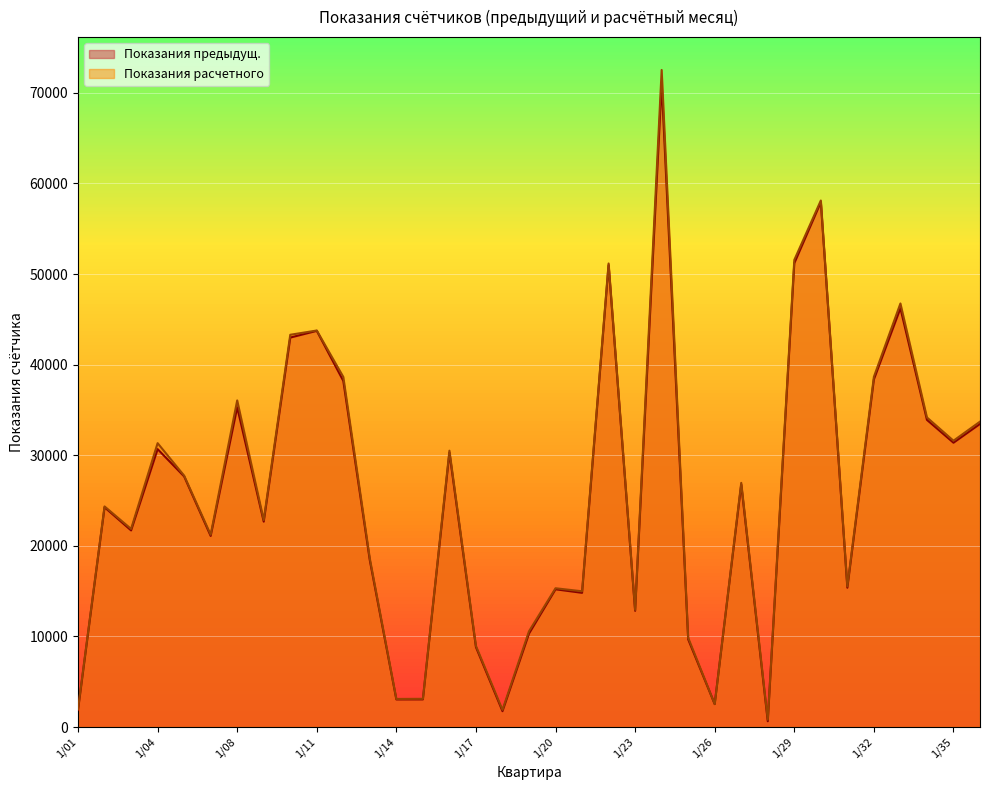

True or false: Показания расчетного and Показания предыдущ. intersect in this chart.

False